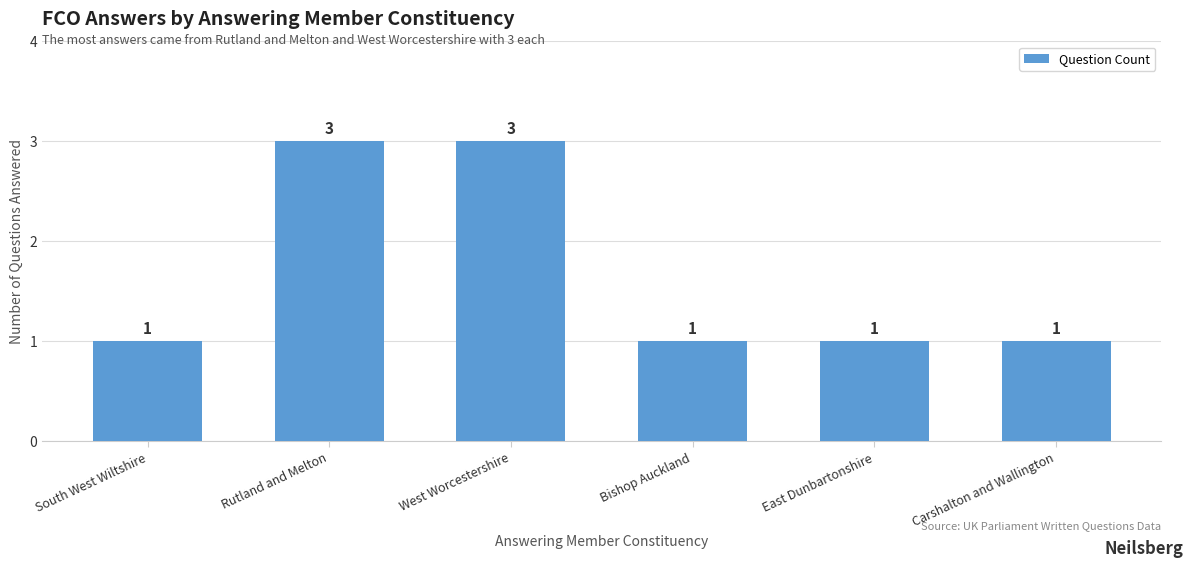

Count the values in the range 1 to 3.

6